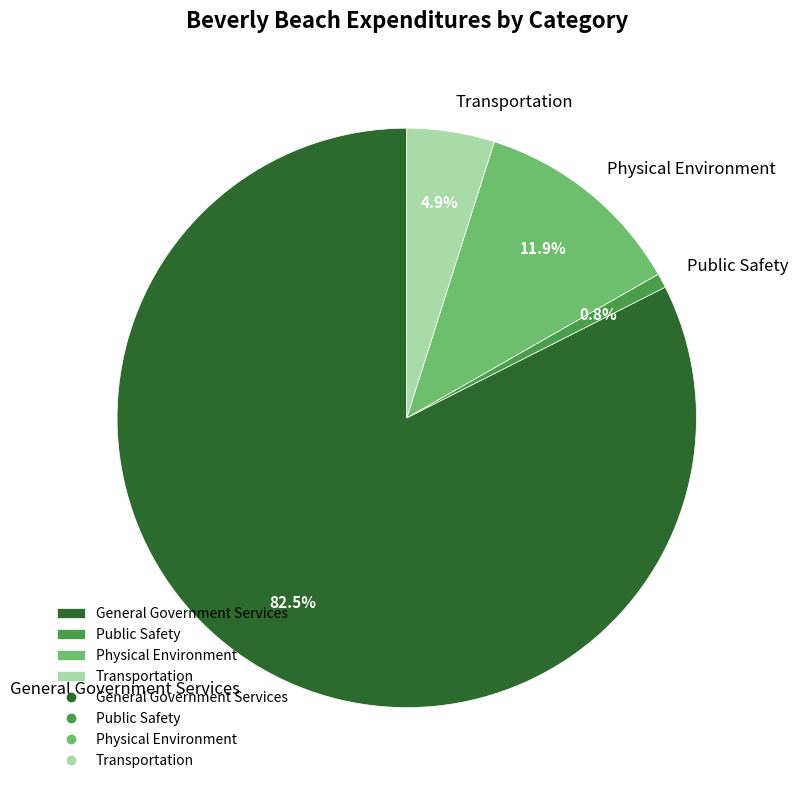

What percentage is NOT represented by Public Safety?

99.2%